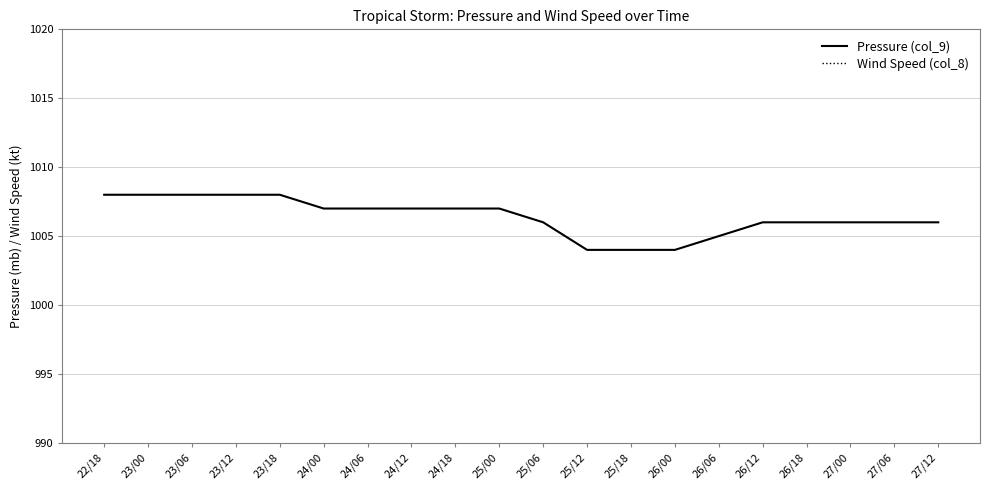

Which series has the largest total across all categories?

Pressure (col_9)